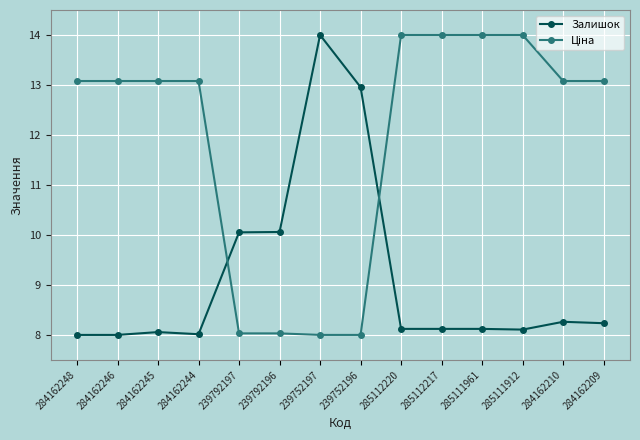

Is it true that Залишок equals 1.8 at 284162210?

False